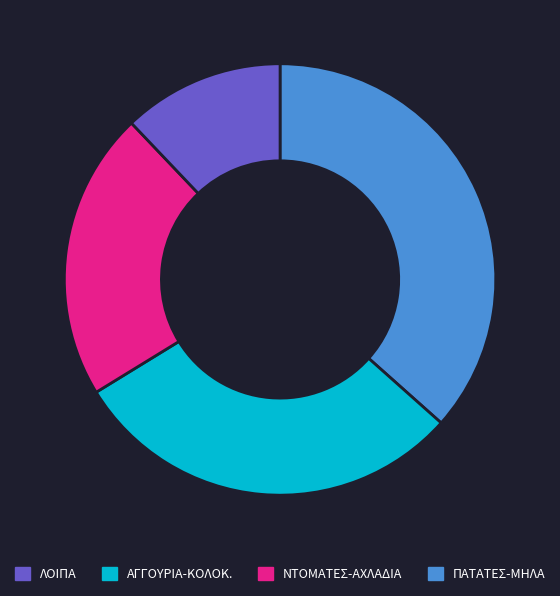

Is there a majority slice in this chart?

No